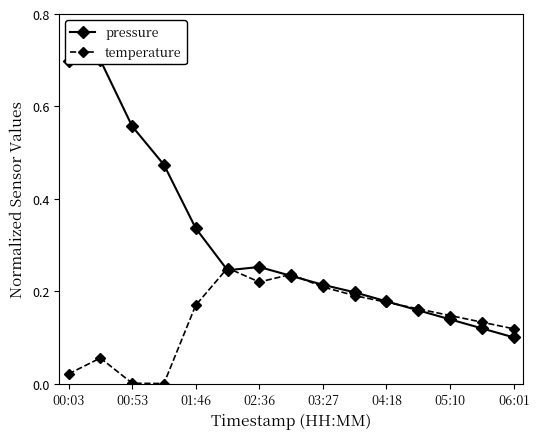

True or false: temperature has a value of 0.3 at 03:27.

False